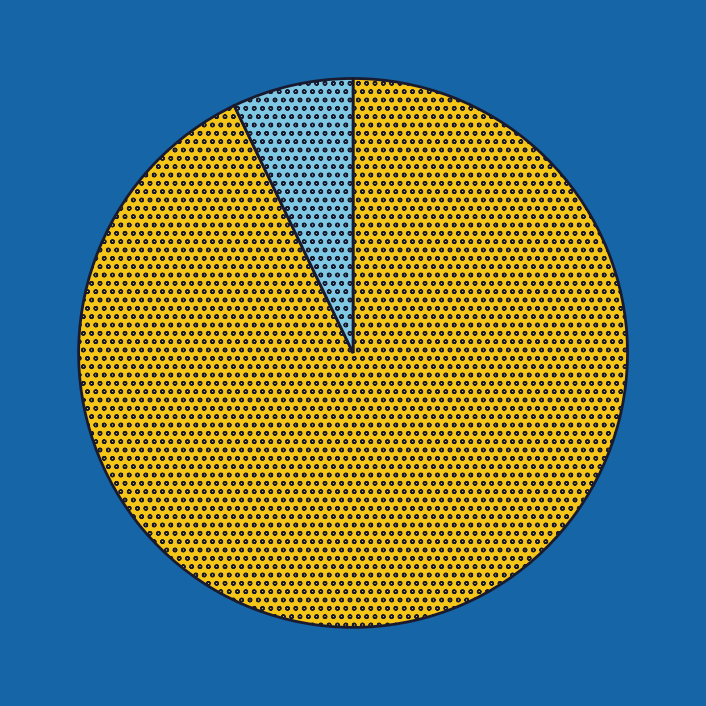

Is there any slice that represents more than half of the pie?

Yes